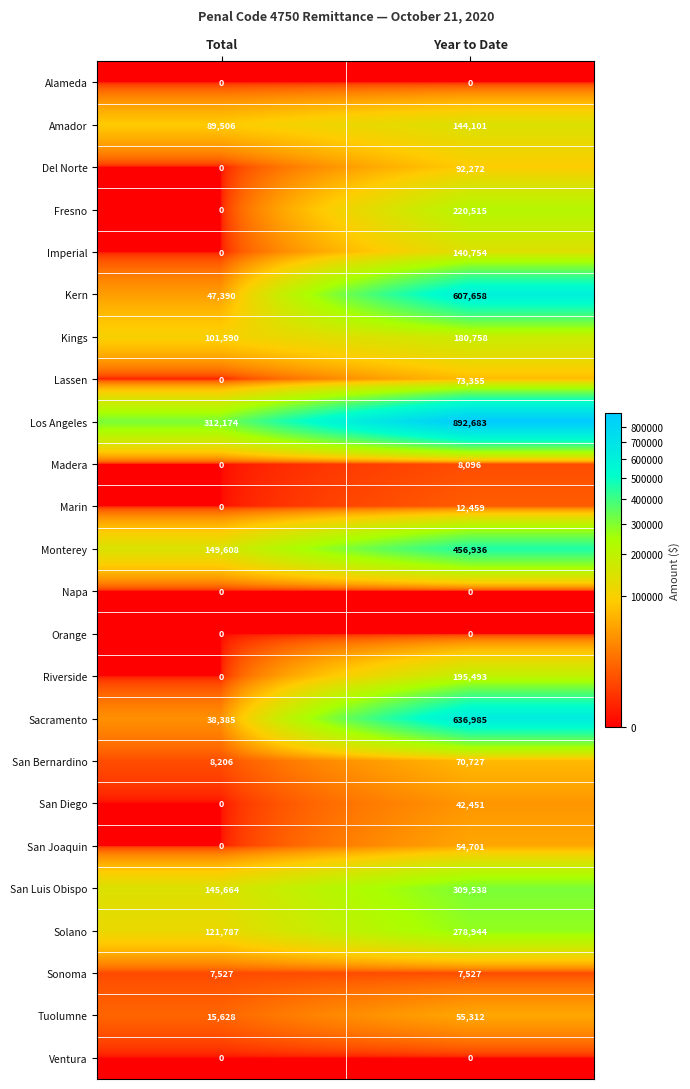

How many series are shown in this chart?

24